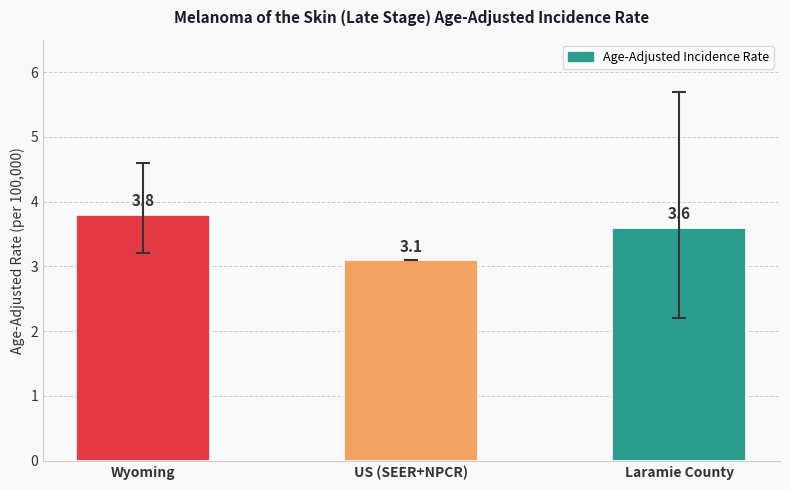

What is the change in value from Wyoming to US (SEER+NPCR)?

-0.7